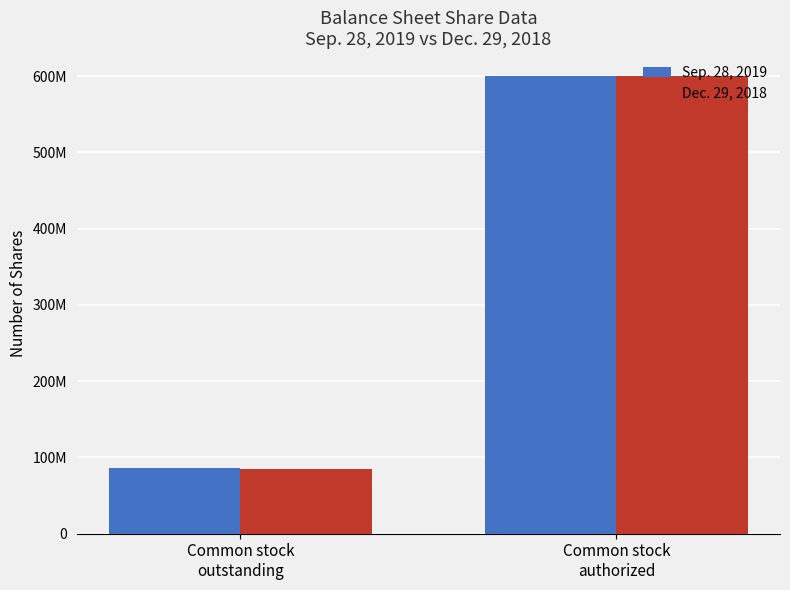

What are all the series names shown in the legend?

Sep. 28, 2019, Dec. 29, 2018